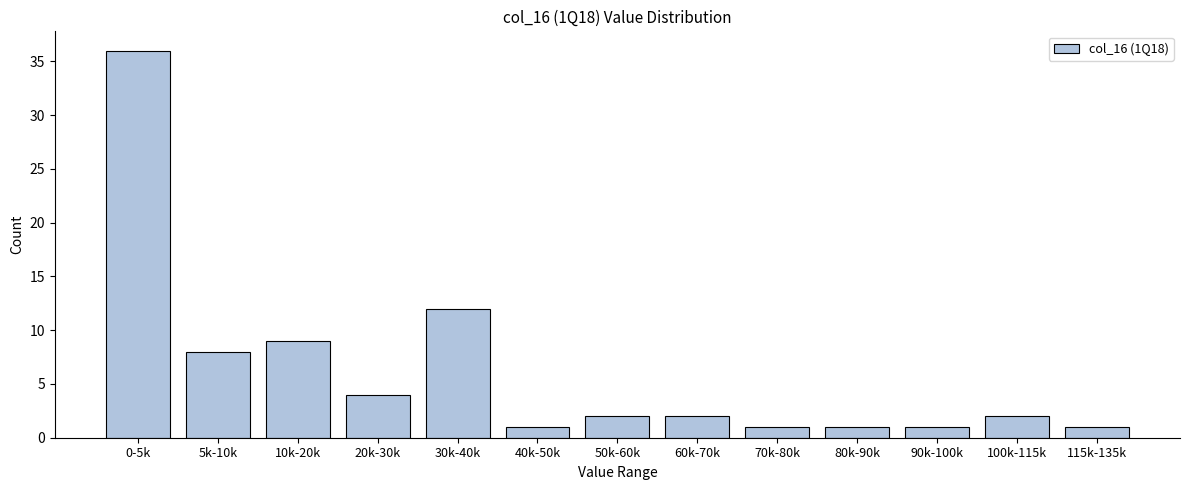

Reading right to left, extract all data points from this chart.

1	2	1	1	1	2	2	1	12	4	9	8	36